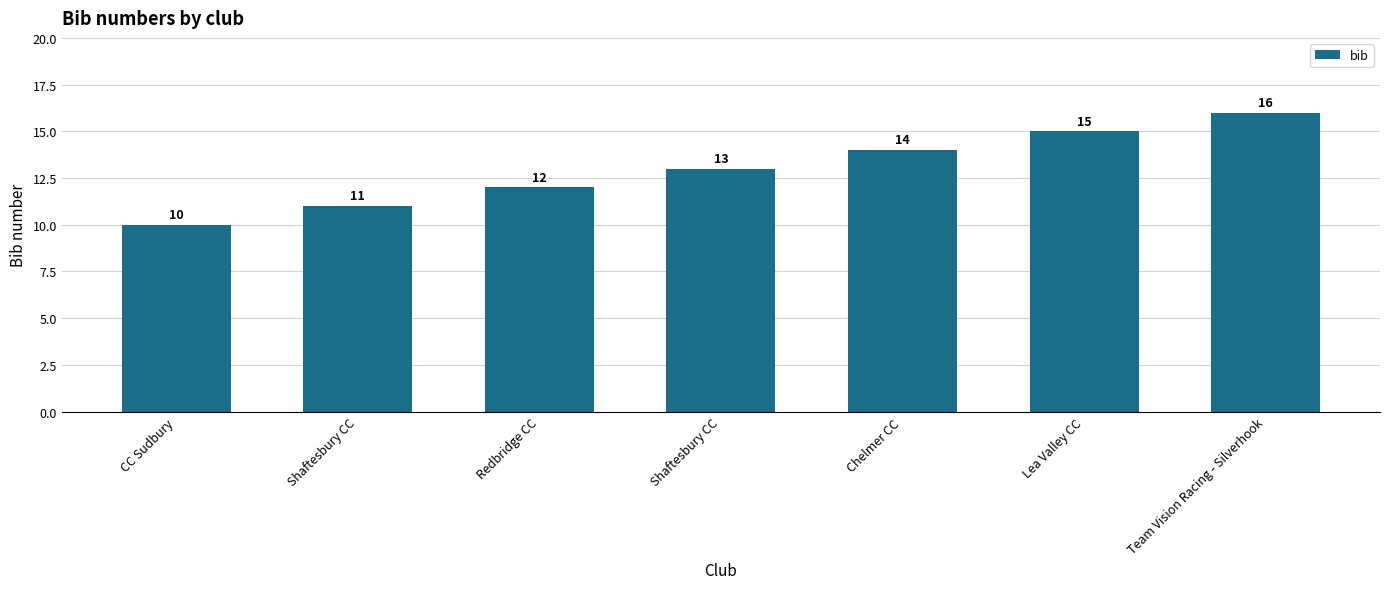

Reading left to right, transcribe all the data shown in this chart.

10	11	12	13	14	15	16